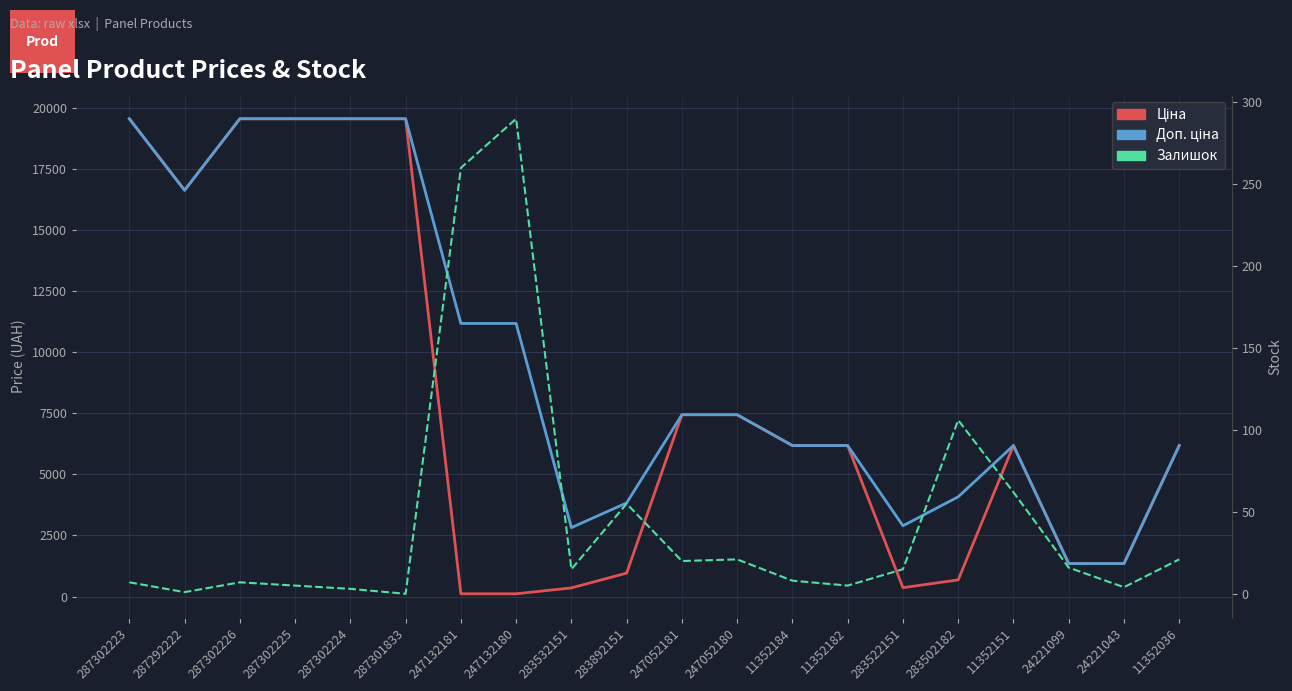

What is the label of the 17th point from the left?

11352151